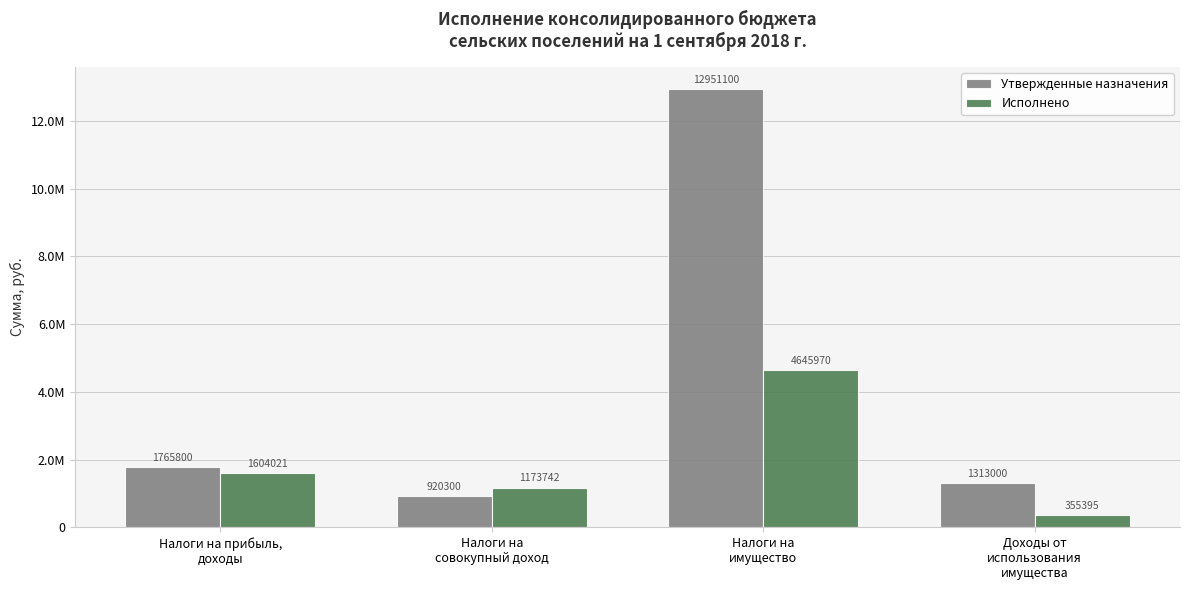

Where does the Утвержденные назначения series first go above 1765800?

Налоги на
имущество